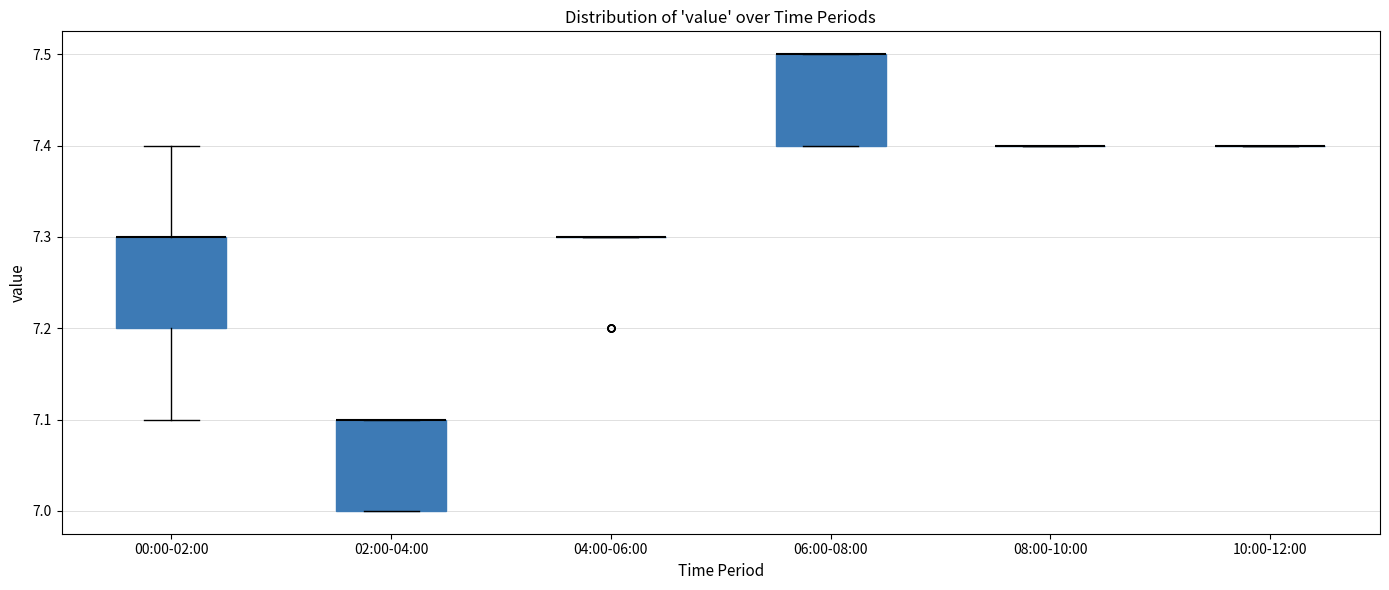

Reading left to right, transcribe this box plot: for each box, give where its median line is, the range the box spans, and where its two whiskers end, as read against the y-axis. The values are not printed on the chart, so give them approximately, as read against the axis.

00:00-02:00: median 7.3 (drawn on the box's upper edge), box 7.2 to 7.3, whiskers 7.1 to 7.4
02:00-04:00: median 7.1 (drawn on the box's upper edge), box 7.0 to 7.1, whiskers 7.0 to 7.1
04:00-06:00: box collapsed to a line at 7.3, whiskers 7.3 to 7.3
06:00-08:00: median 7.5 (drawn on the box's upper edge), box 7.4 to 7.5, whiskers 7.4 to 7.5
08:00-10:00: box collapsed to a line at 7.4, whiskers 7.4 to 7.4
10:00-12:00: box collapsed to a line at 7.4, whiskers 7.4 to 7.4